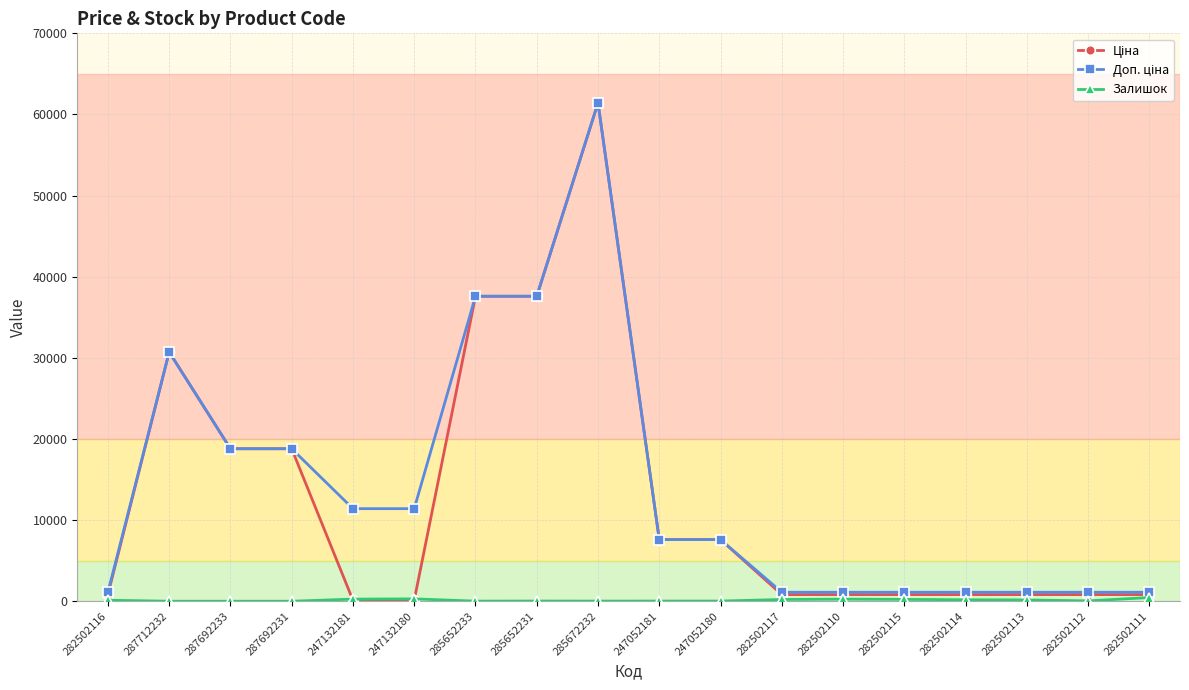

What is the maximum value shown in the chart?

61434.3